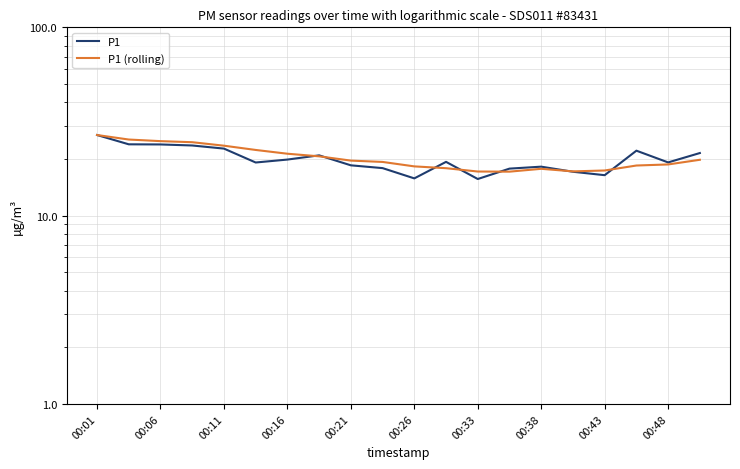

Which has a higher value, 19 or 12?

19